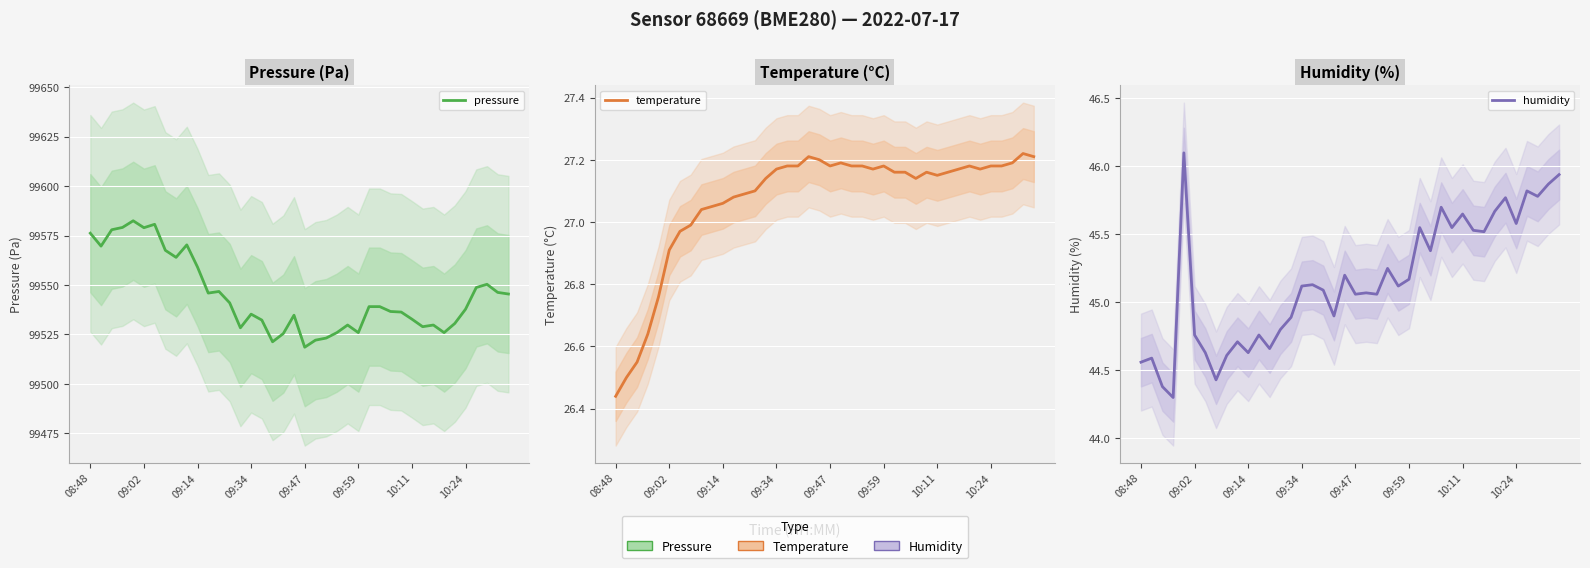

Where is the first local maximum for temperature?

18